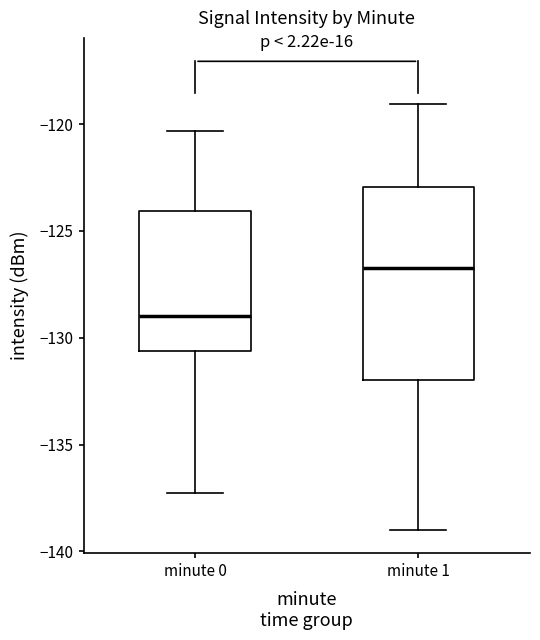

Which box is the tallest, from its lower edge to its upper edge?

minute 1